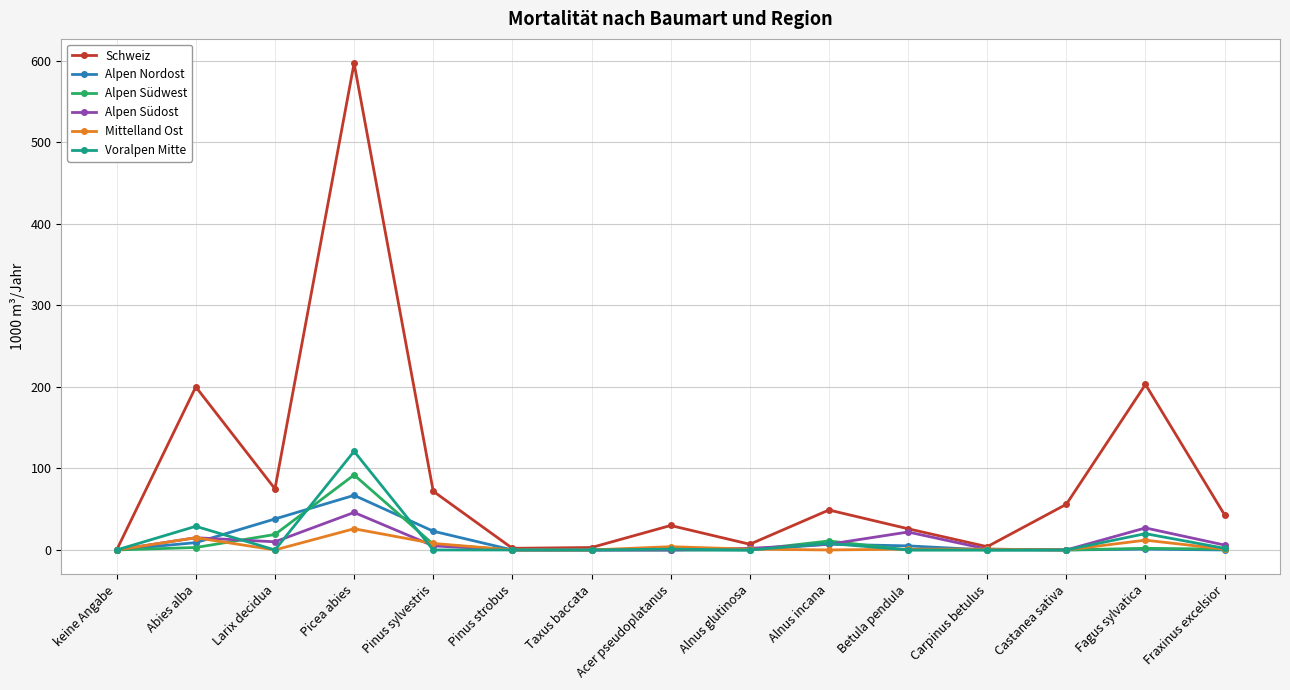

Which series has the largest total across all categories?

Schweiz